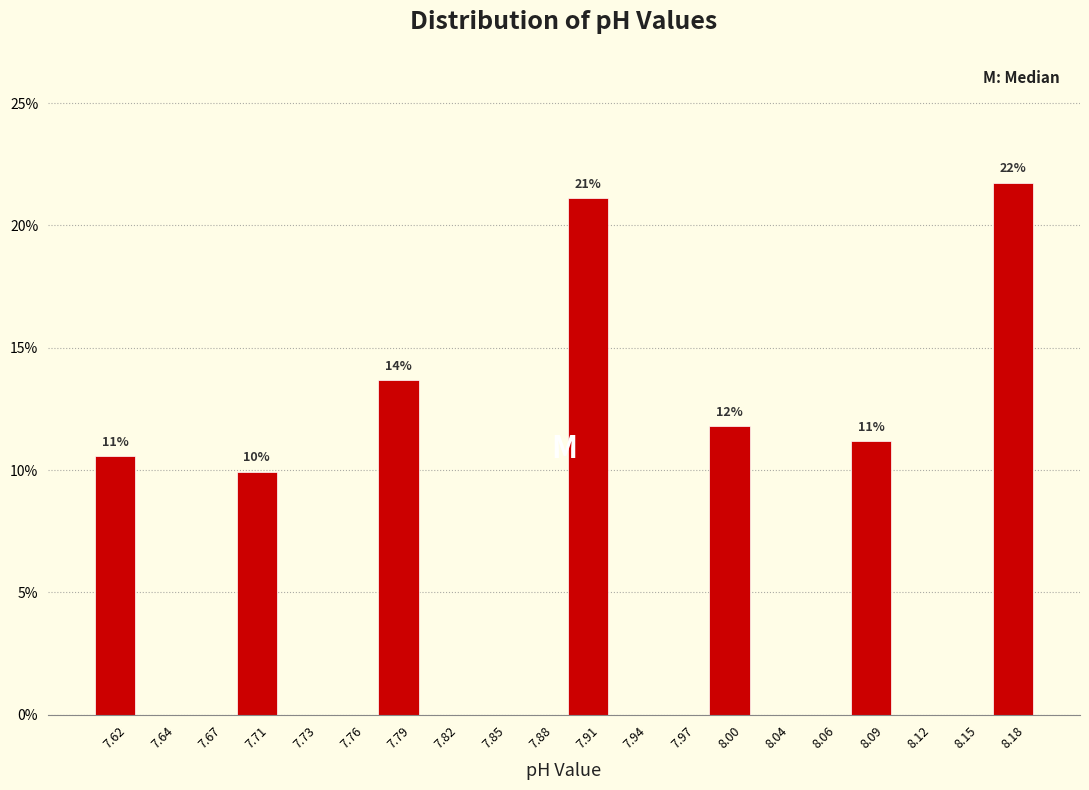

Which range on the x-axis has the tallest bar?

8.17 to 8.20